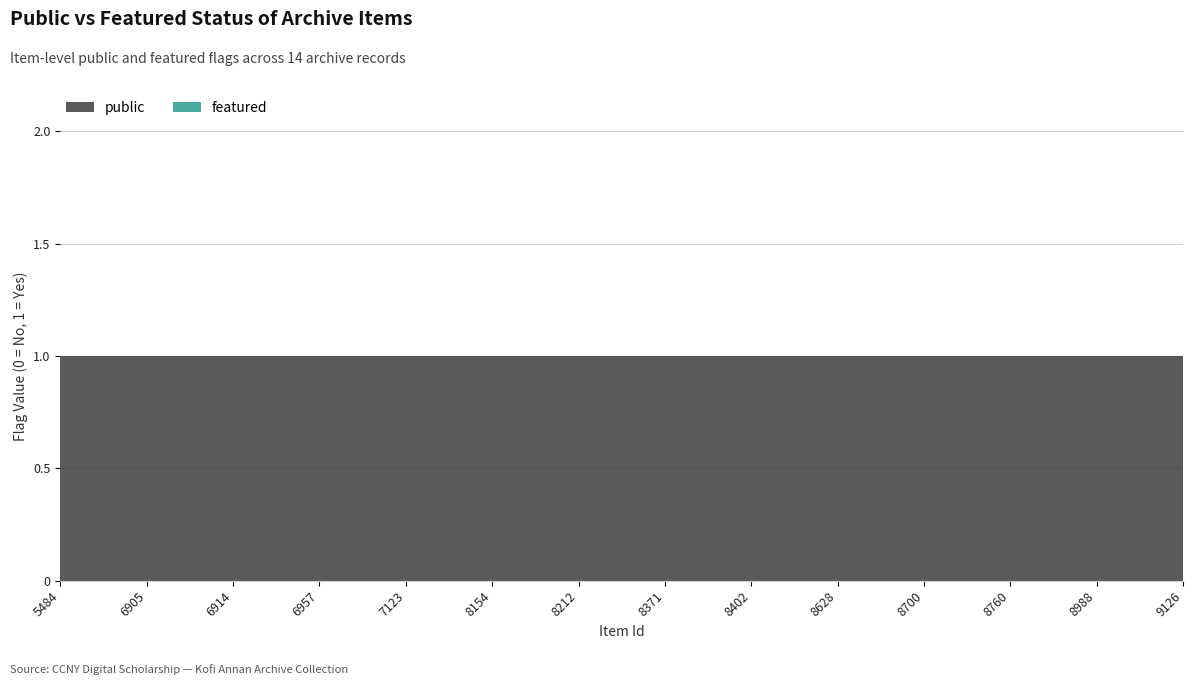

Reading right to left, transcribe all the data shown in this chart.

public: 1	1	1	1	1	1	1	1	1	1	1	1	1	1
featured: 0	0	0	0	0	0	0	0	0	0	0	0	0	0